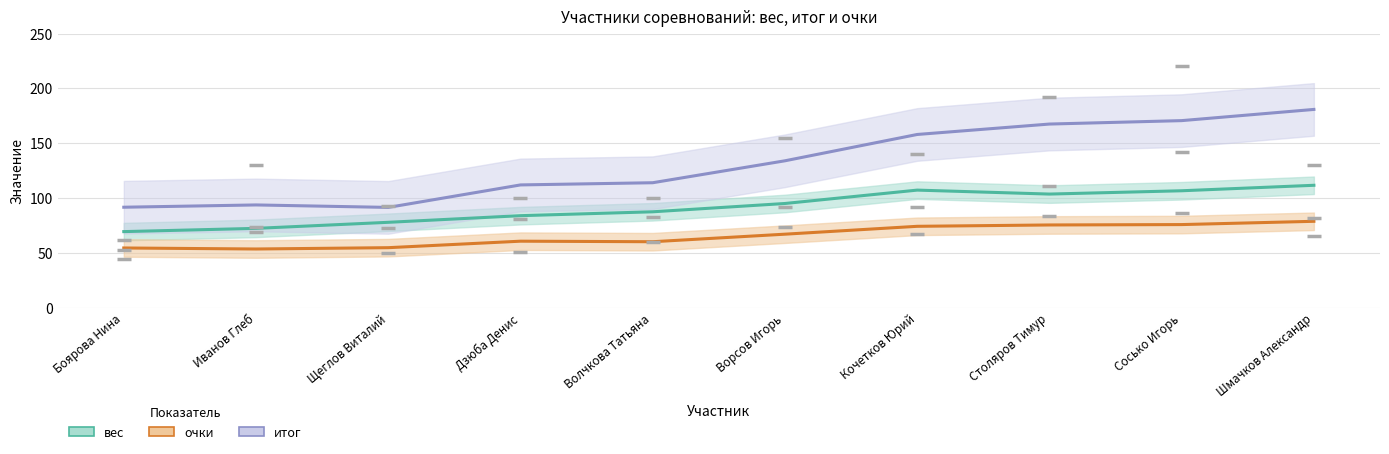

Rank the categories by очки value from highest to lowest.

Шмачков Александр, Сосько Игорь, Столяров Тимур, Кочетков Юрий, Ворсов Игорь, Дзюба Денис, Волчкова Татьяна, Щеглов Виталий, Боярова Нина, Иванов Глеб